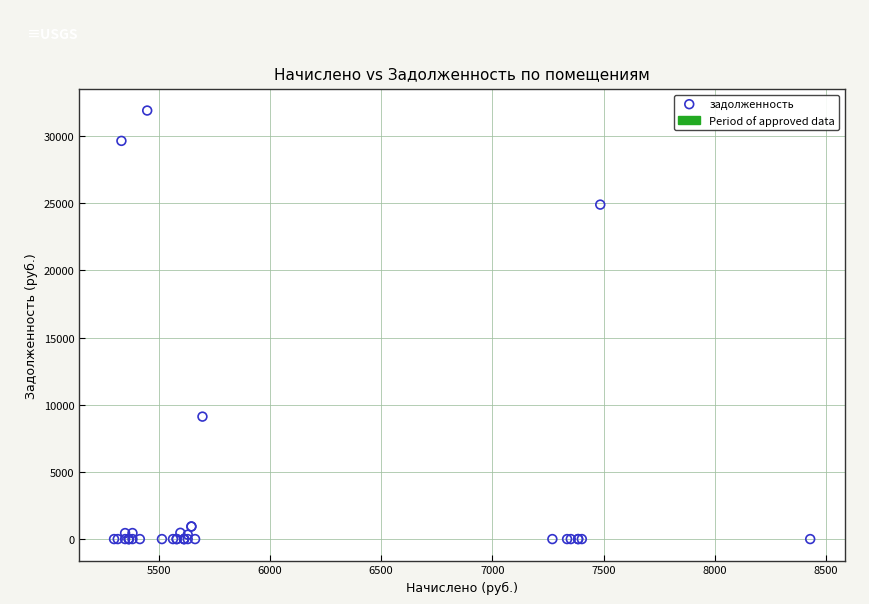

What Y value in the scatter plot is closest to 15949?

9116.0